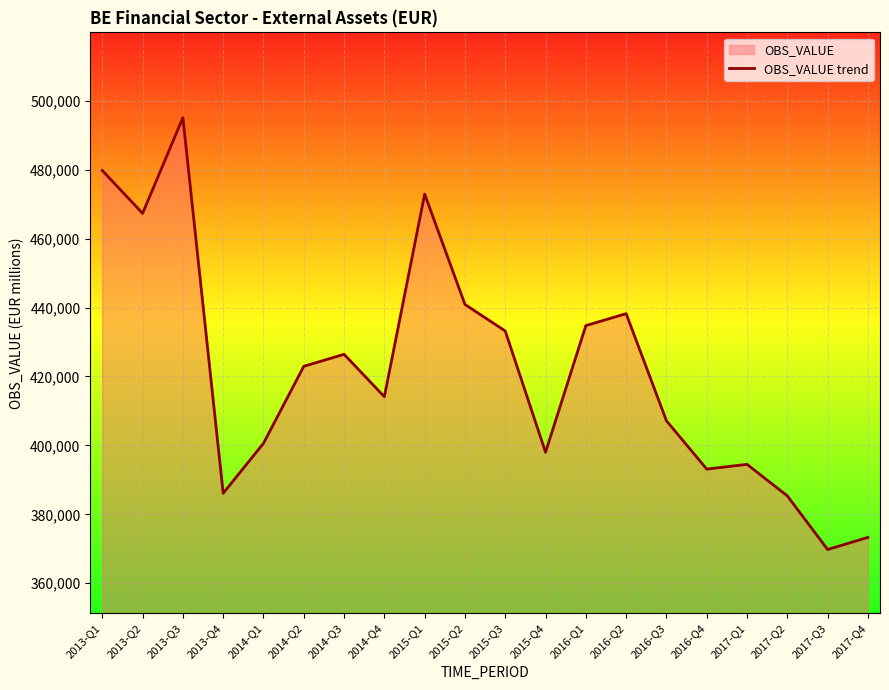

Reading right to left, what are all the values shown in this chart?

373306	369793	385350	394498	393117	407143	438219	434745	398021	433182	440886	472907	414112	426423	422934	400609	386108	495066	467316	479741